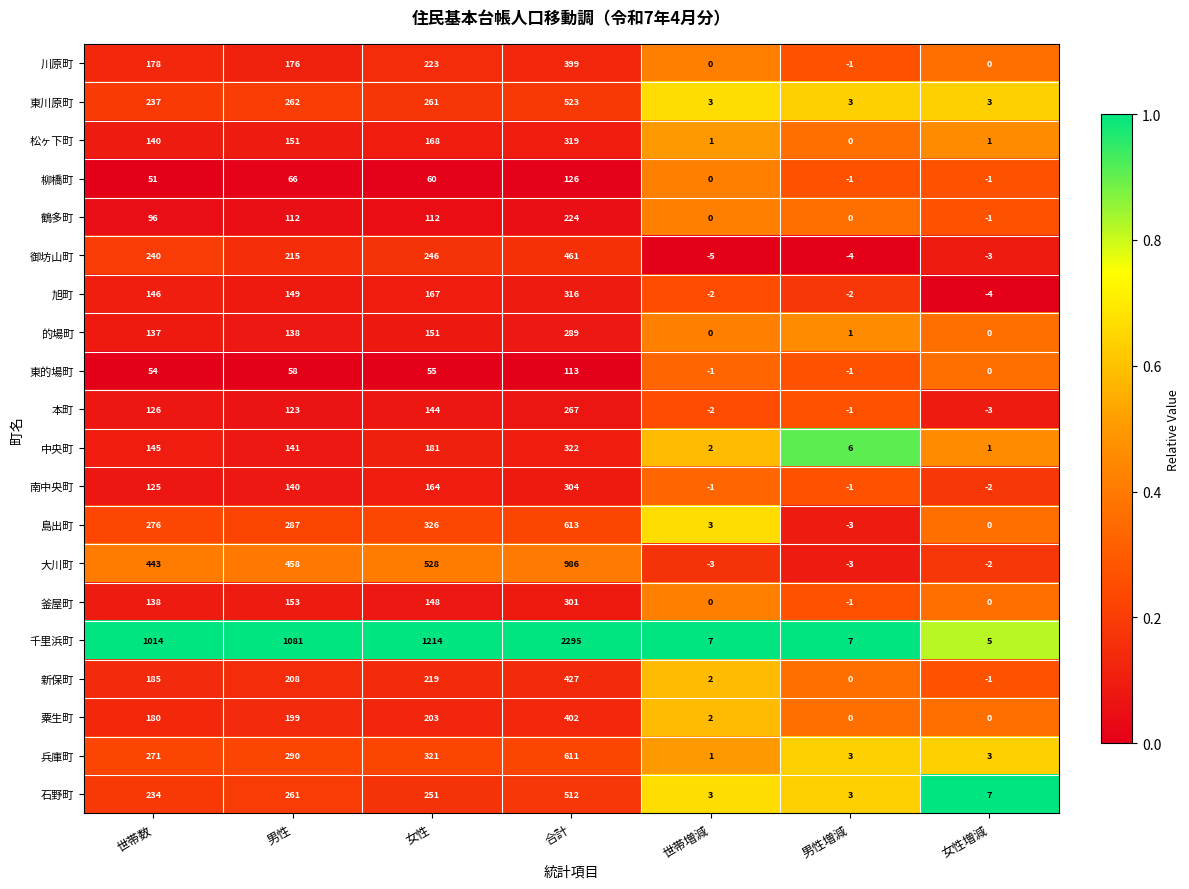

What is the difference between the highest and lowest values at 世帯増減?

12